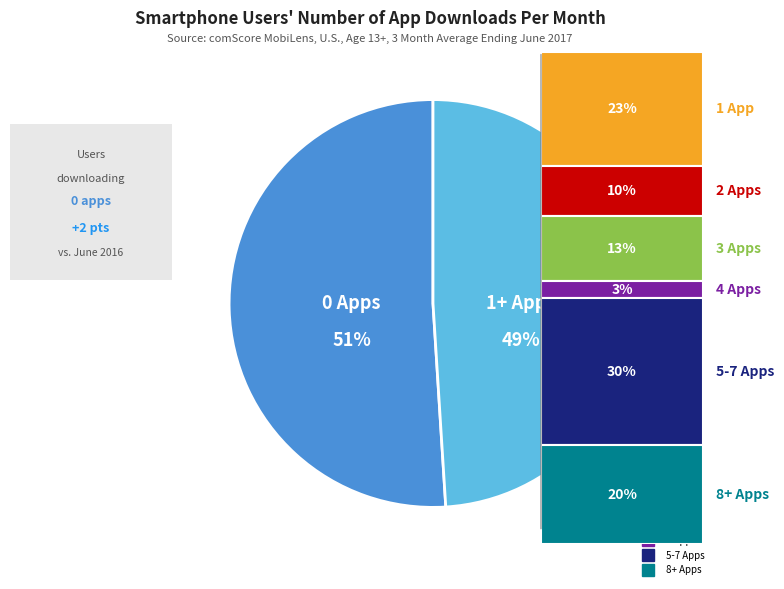

To the nearest percent, what is the difference between the largest and smallest slice percentages?

2%